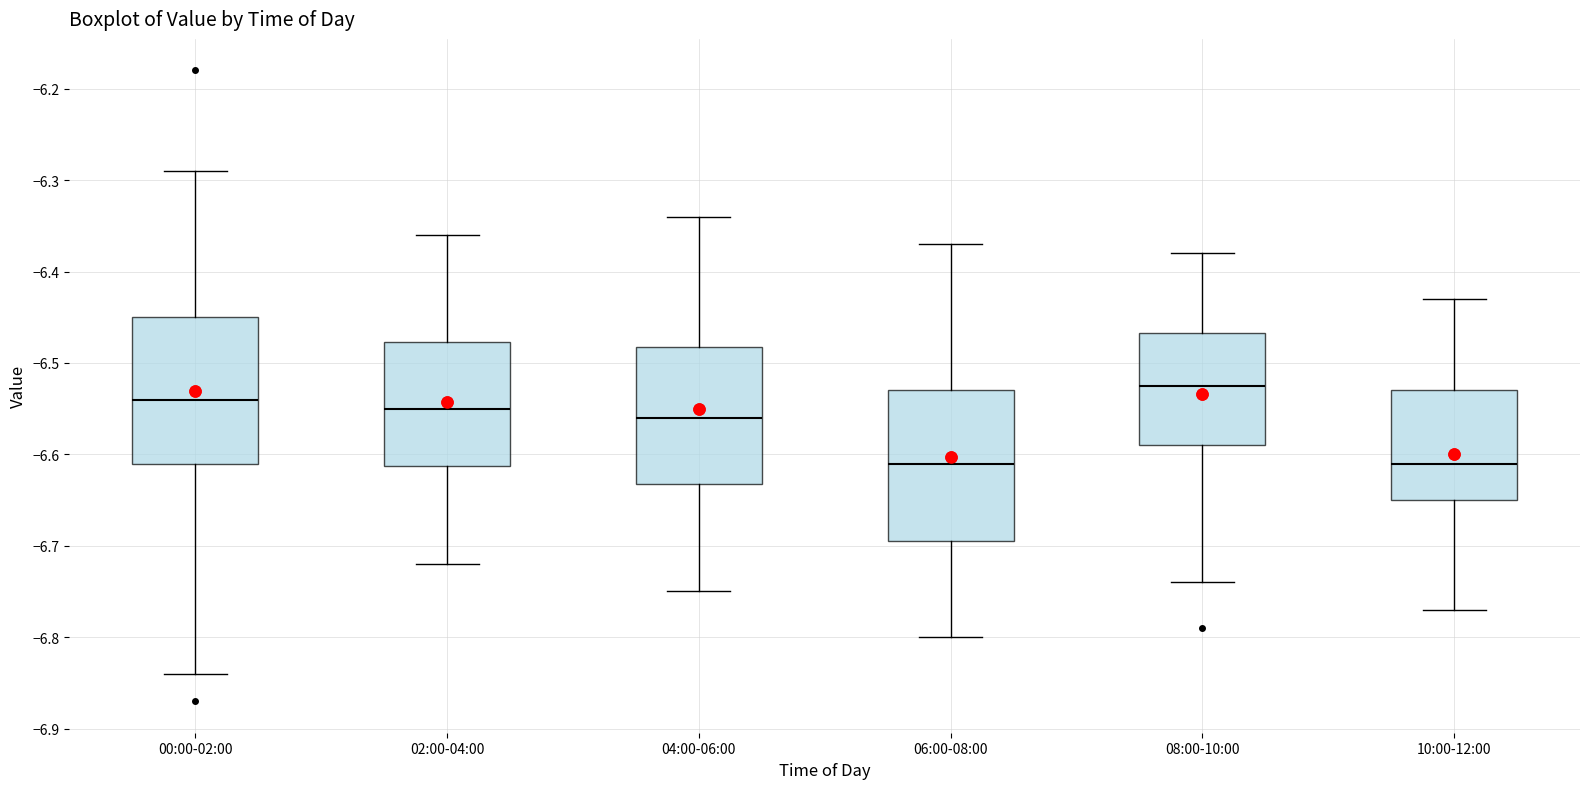

Where does the lower whisker of the box for 04:00-06:00 end on the y-axis? The values are not printed on the chart, so give them approximately, as read against the axis.

-6.75